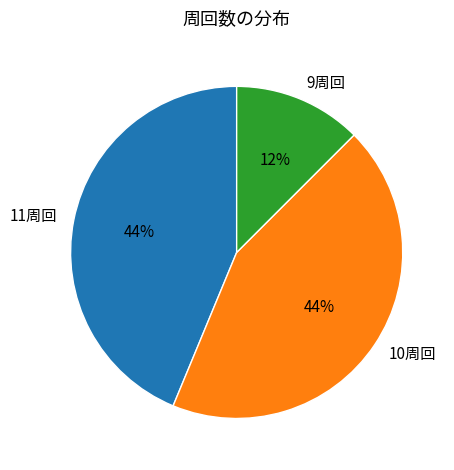

Count the number of slices in the pie.

3